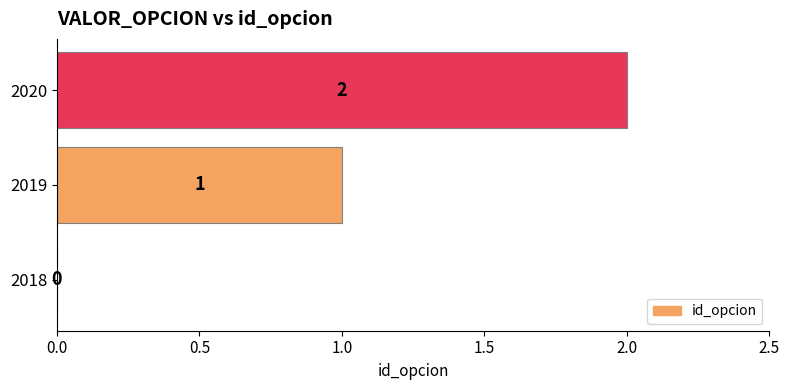

Approximately how many times larger is the value at 2020 compared to 2019?

2.0